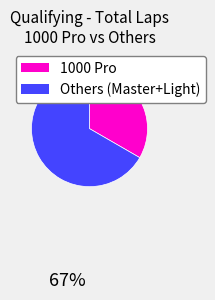

Does any single category account for the majority?

Yes